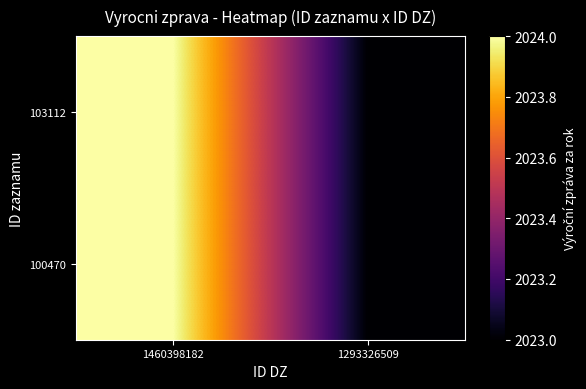

What is the total value across all series at 1460398182?

4048